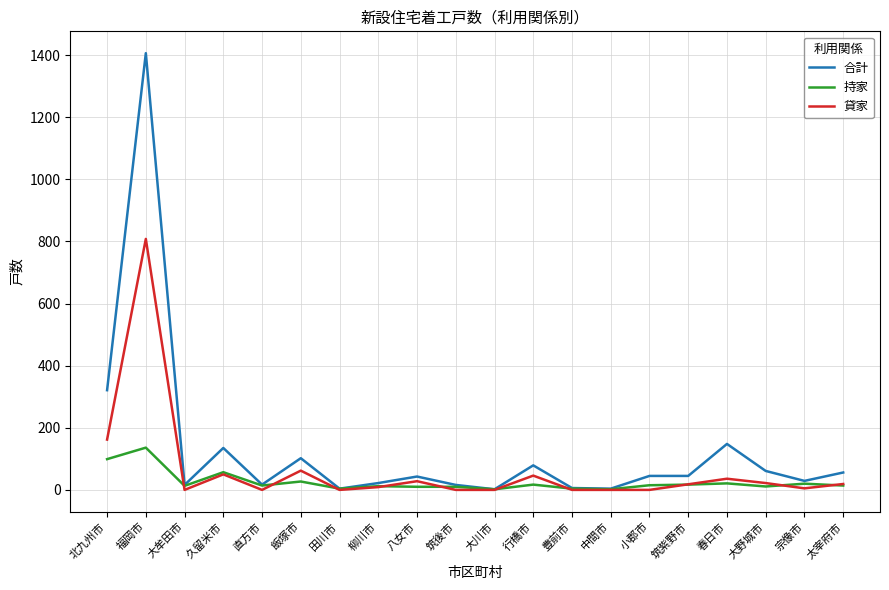

How many categories are shown in the chart?

20